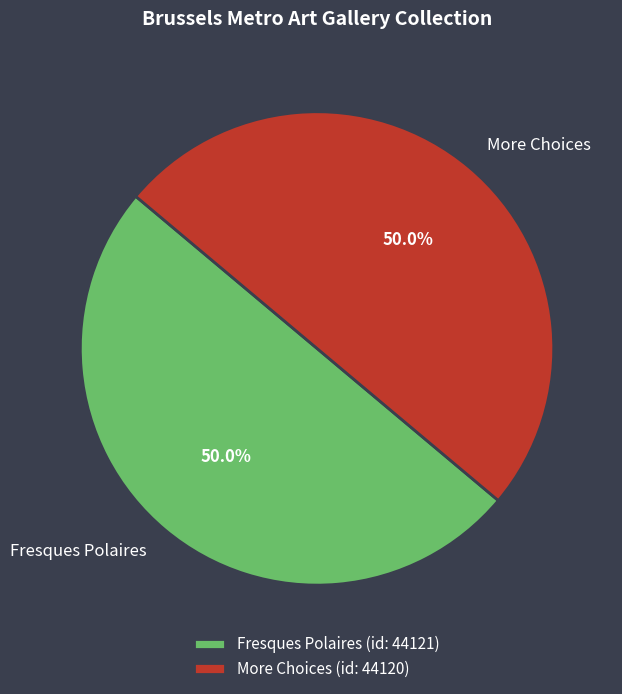

To the nearest percent, what portion does Fresques Polaires represent?

50%